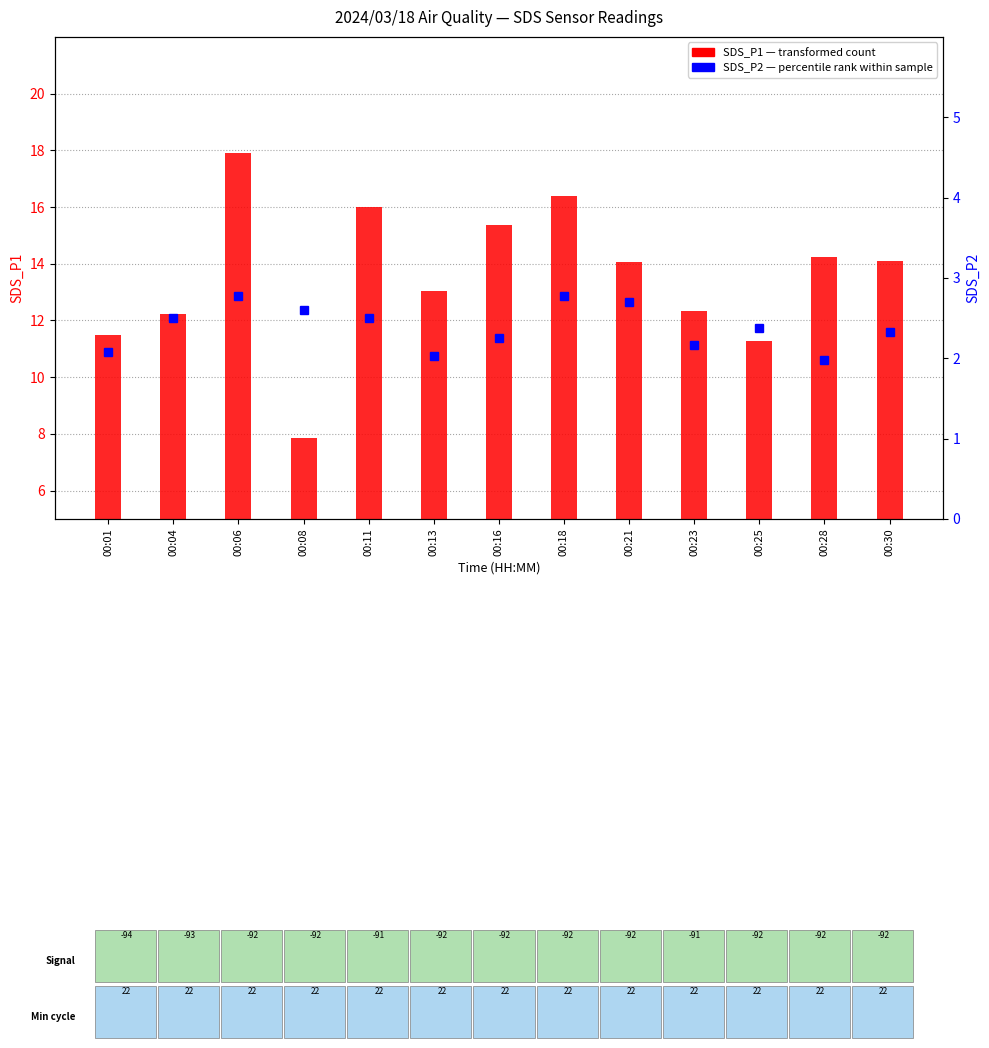

Are the bars horizontal?

No